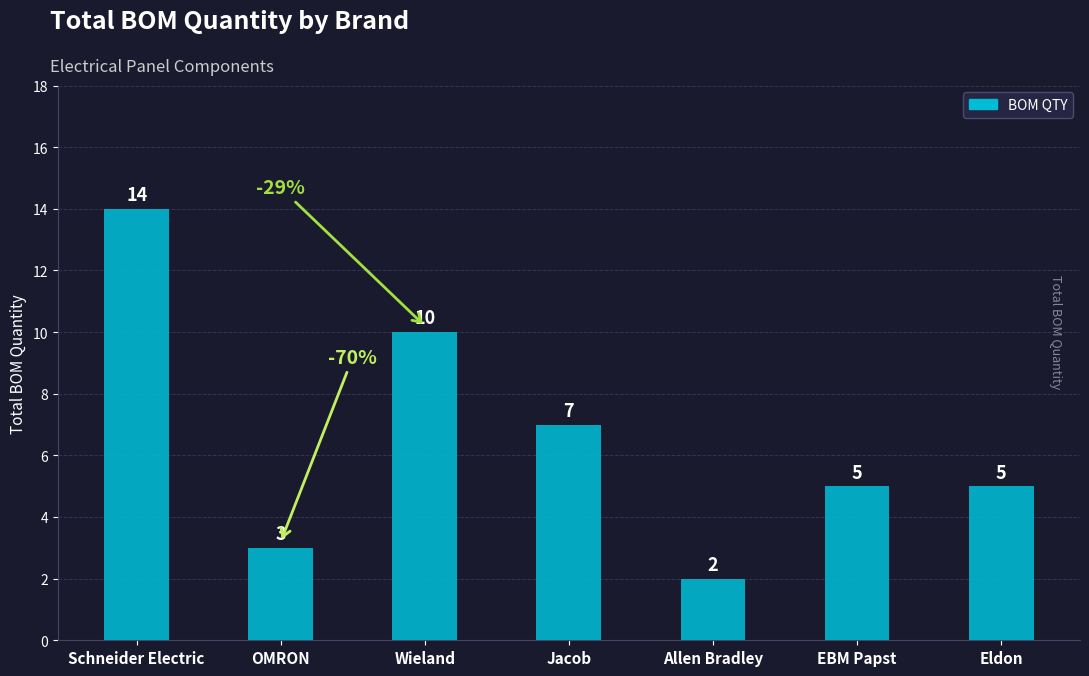

Which has a higher value, OMRON or Schneider Electric?

Schneider Electric